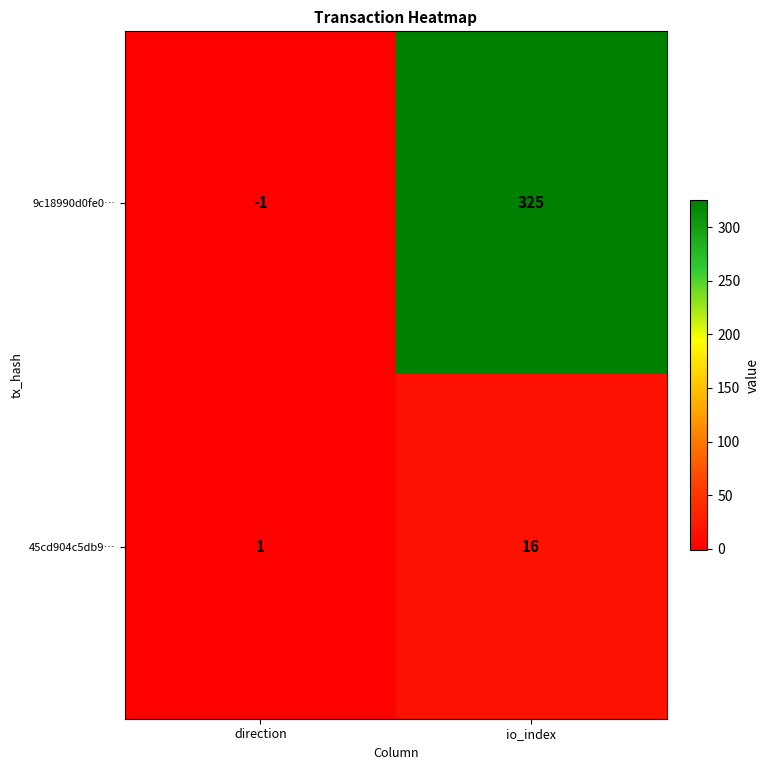

Which series changed the most between direction and io_index?

9c18990d0fe0…